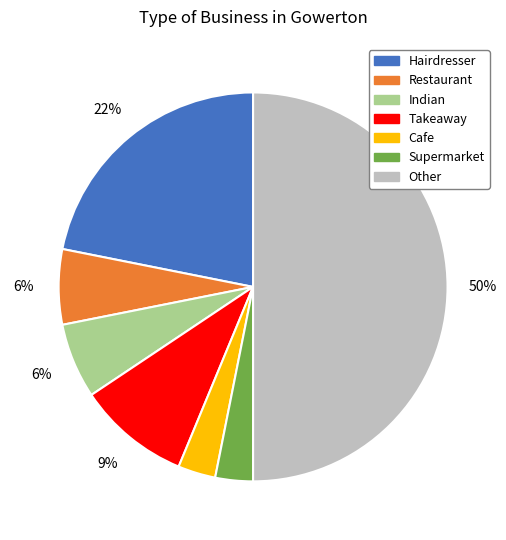

To the nearest percent, what is the difference between the largest and smallest slice percentages?

47%